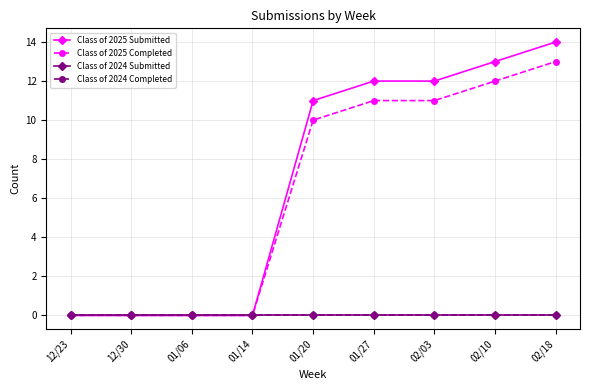

Reading left to right, list all the values displayed in this chart.

Class of 2025 Submitted: 0	0	0	0	11	12	12	13	14
Class of 2025 Completed: 0	0	0	0	10	11	11	12	13
Class of 2024 Submitted: 0	0	0	0	0	0	0	0	0
Class of 2024 Completed: 0	0	0	0	0	0	0	0	0